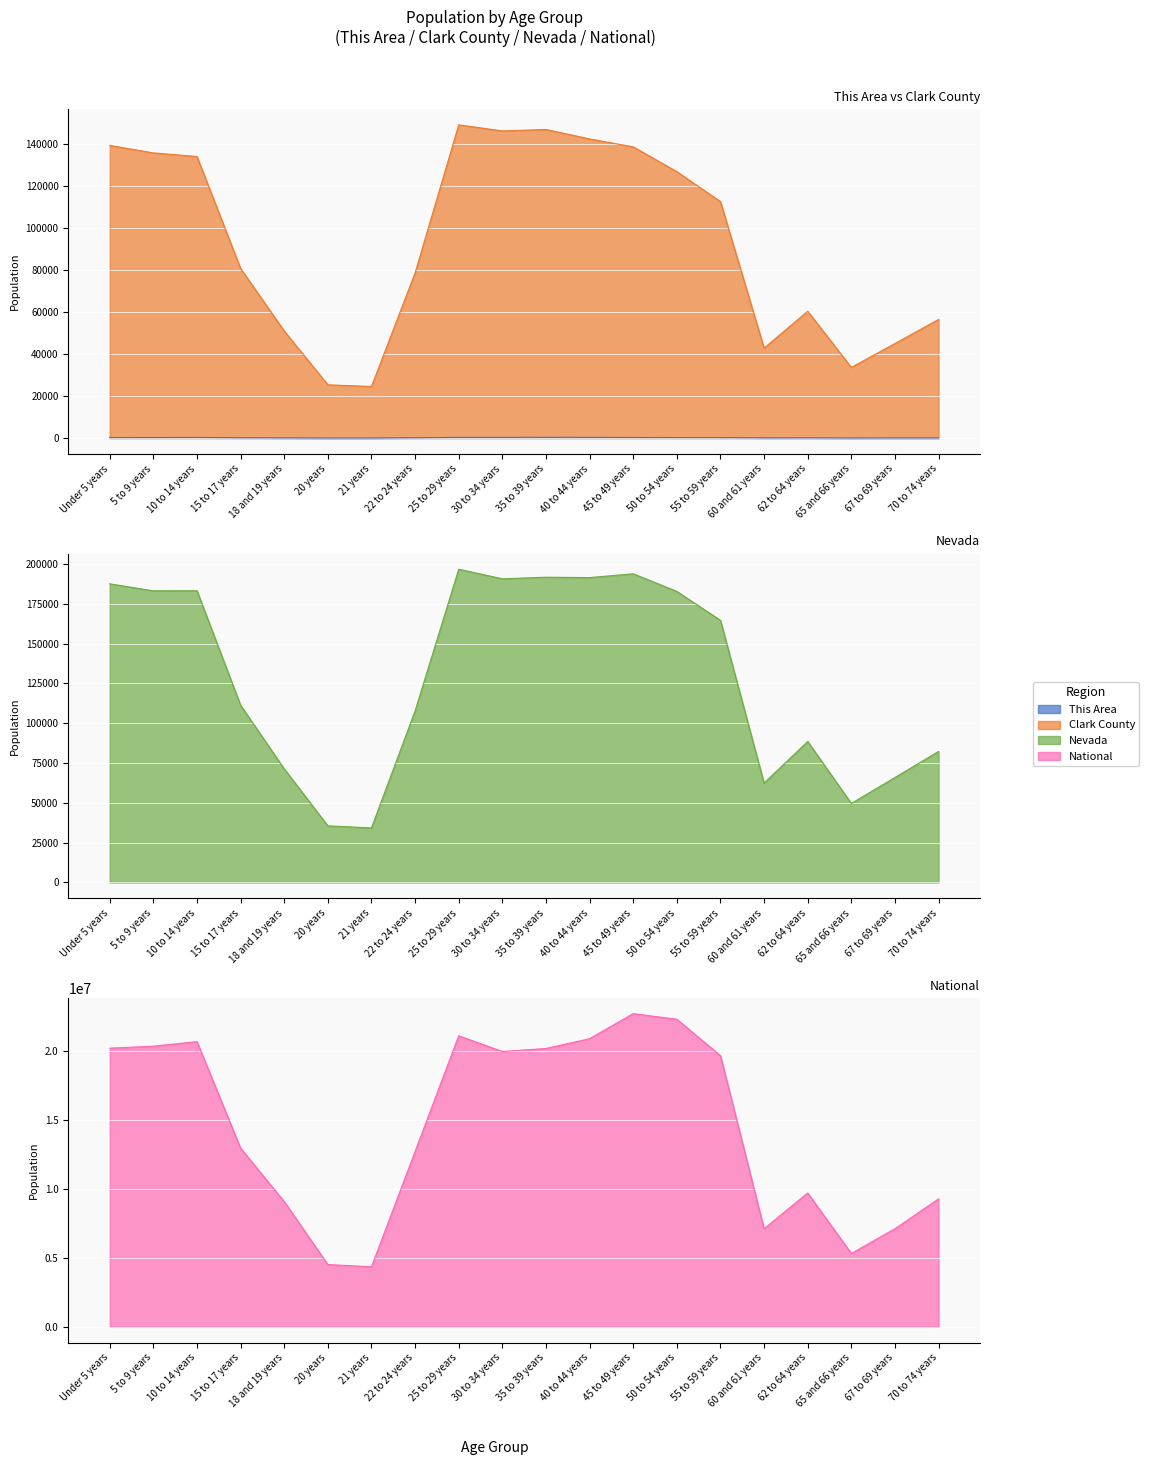

At Under 5 years, list the series in order from smallest to largest.

This Area, Clark County, Nevada, National